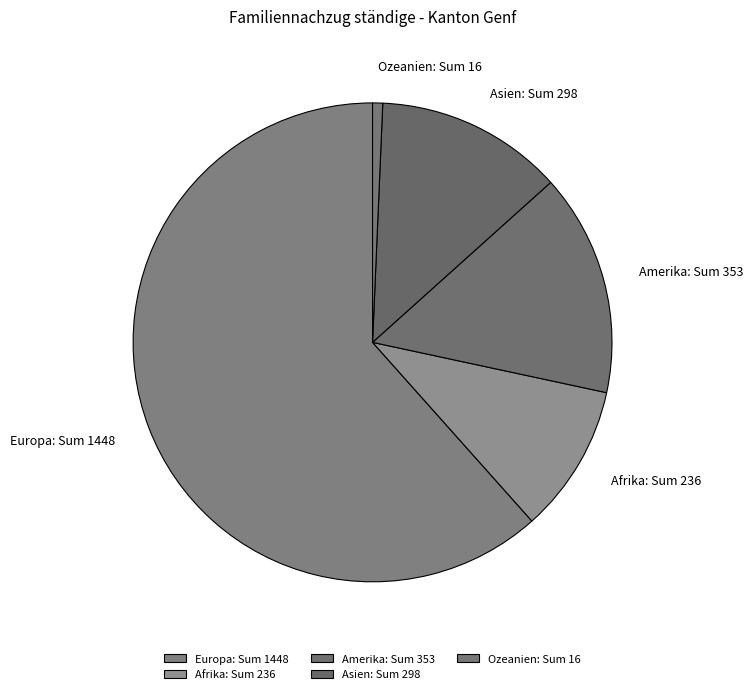

Between Afrika and Amerika, which is larger?

Amerika